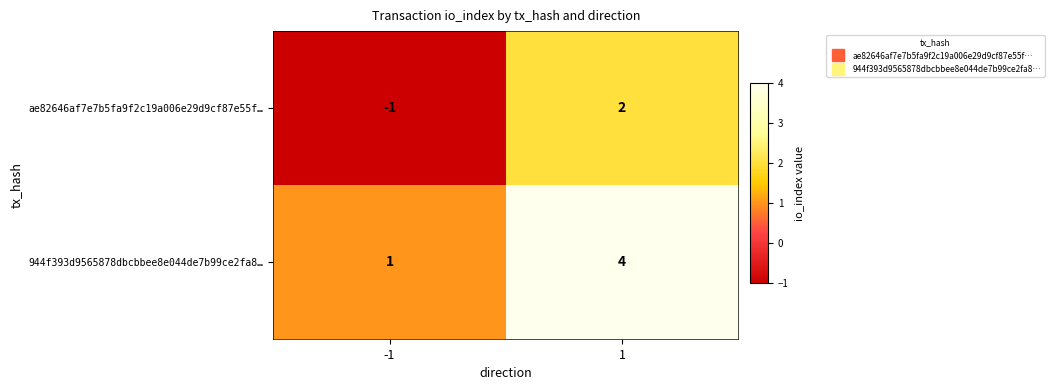

Is the value of 944f393d9565878dbcbbee8e044de7b99ce2fa8… at 1 greater than the value of ae82646af7e7b5fa9f2c19a006e29d9cf87e55f… at 1?

Yes